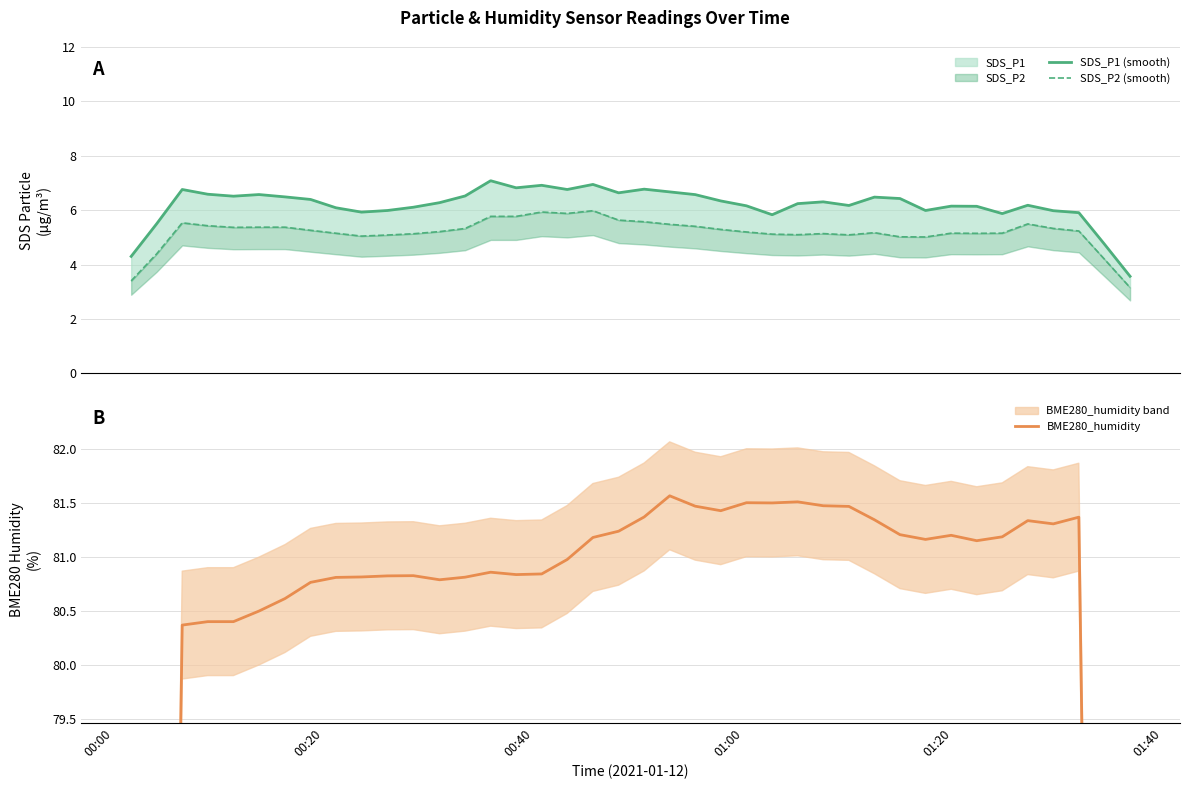

How many categories are shown in the chart?

40